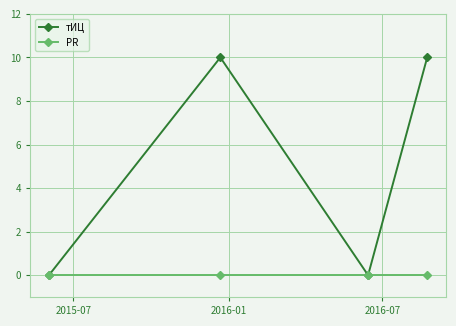

At how many categories does at least one series exceed 2?

2